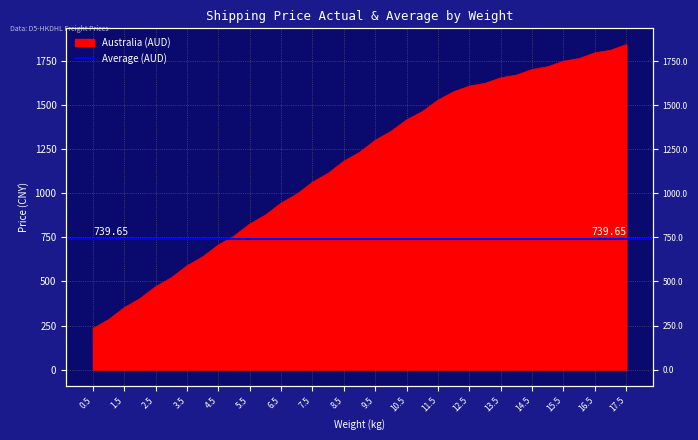

True or false: the data shows 1422.5 at 6.5.

False